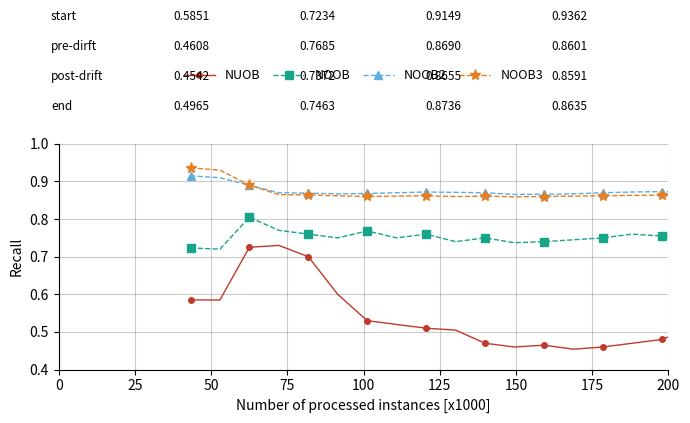

How many NUOB values are between 0 and 1?

20